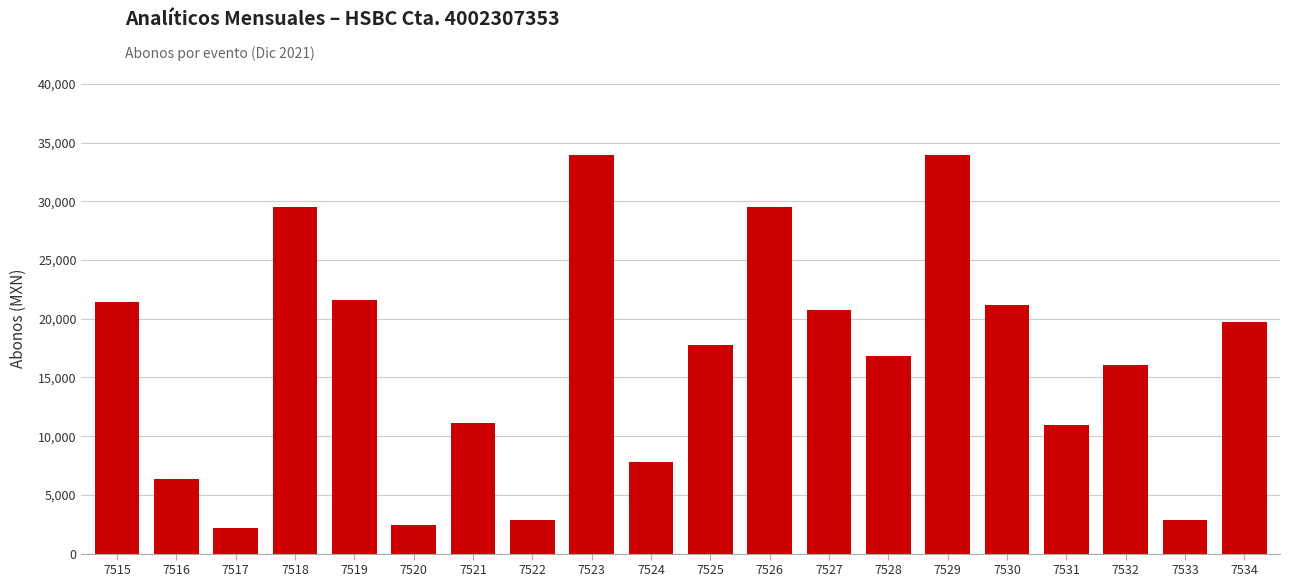

What is the maximum value shown in the chart?

33945.5